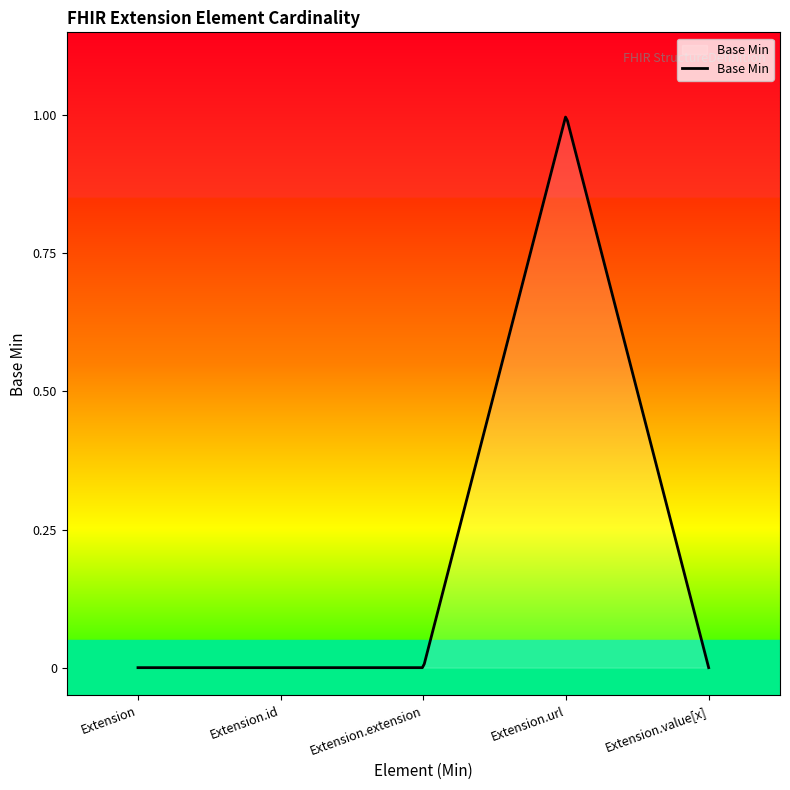

True or false: the data has more than 2 interior local peaks.

False